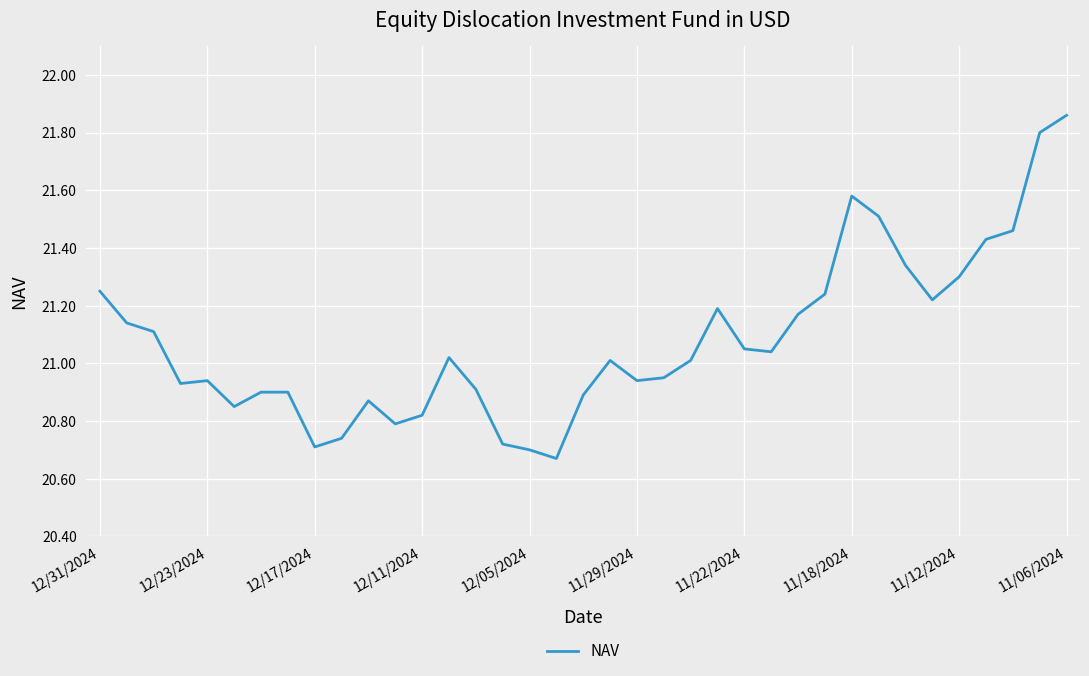

What is the difference between the maximum and minimum values?

1.2